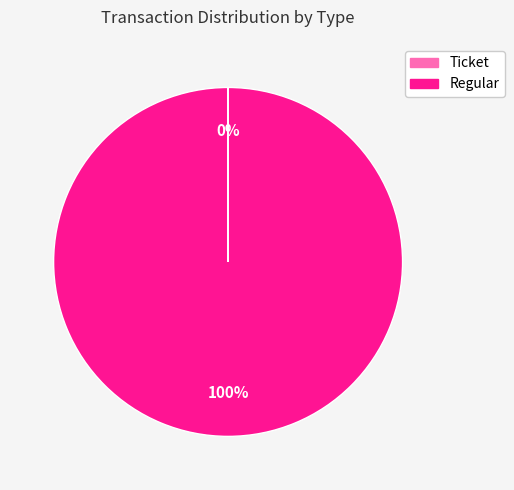

Which category has the biggest portion of the pie?

Regular